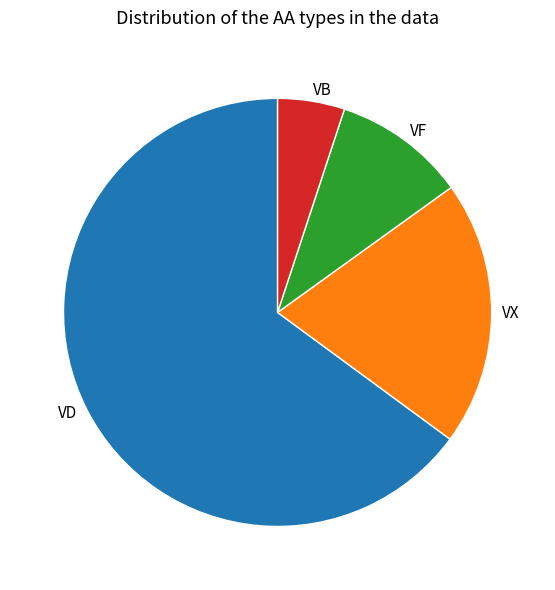

Which slice represents more than half of the pie?

VD